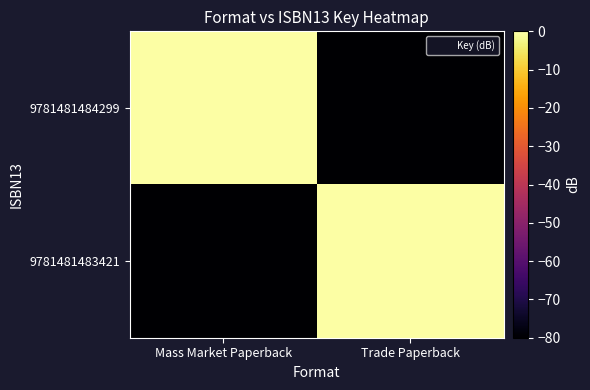

Reading left to right, extract all data points from this chart.

9781481484299: Mass Market Paperback=0	Trade Paperback=-200
9781481483421: Mass Market Paperback=-200	Trade Paperback=0